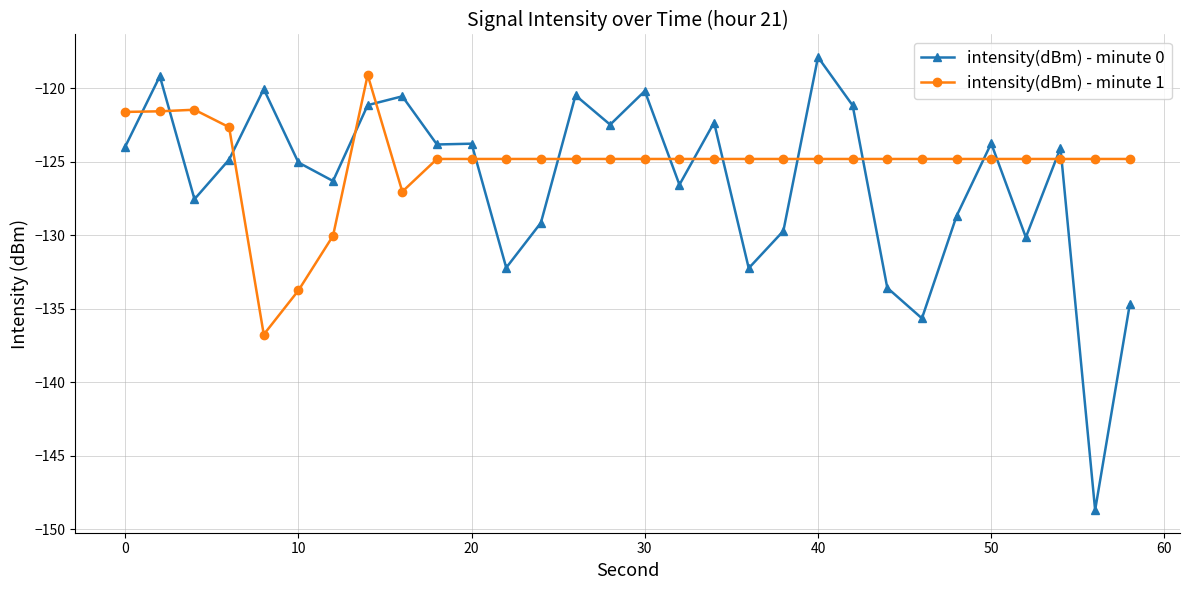

What is the sum of all intensity(dBm) - minute 1 values?

-3754.7